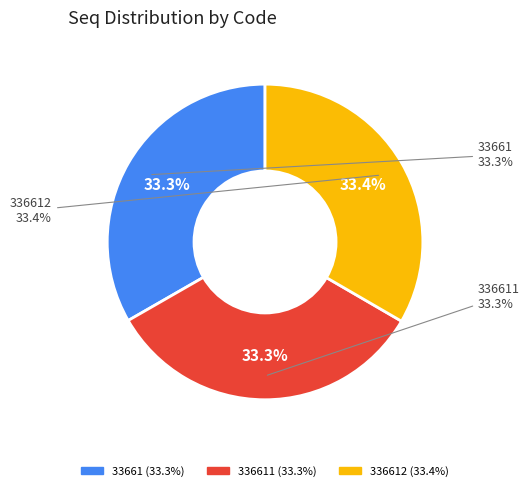

What is the largest slice in the pie chart?

336612